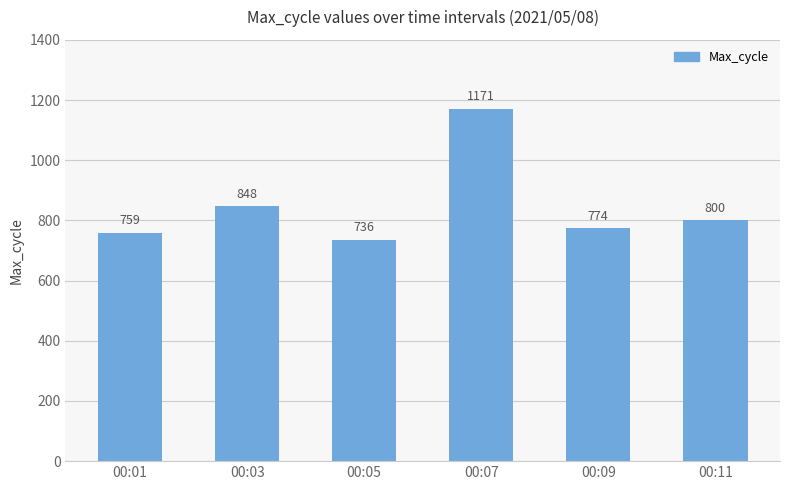

Reading right to left, extract all data points from this chart.

800	774	1171	736	848	759